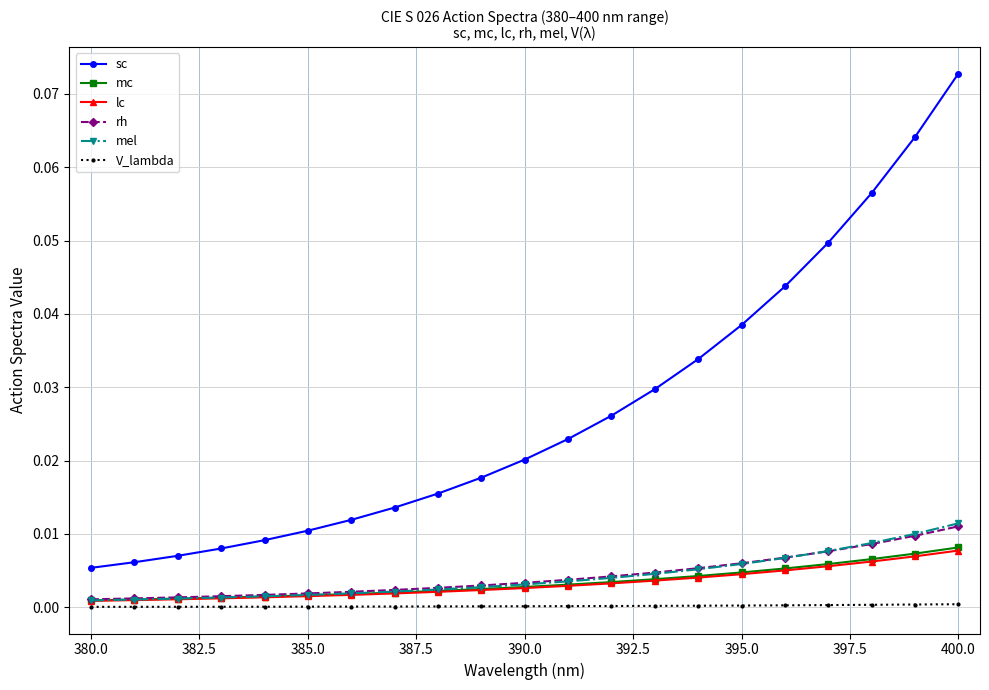

Which series has the largest total across all categories?

sc